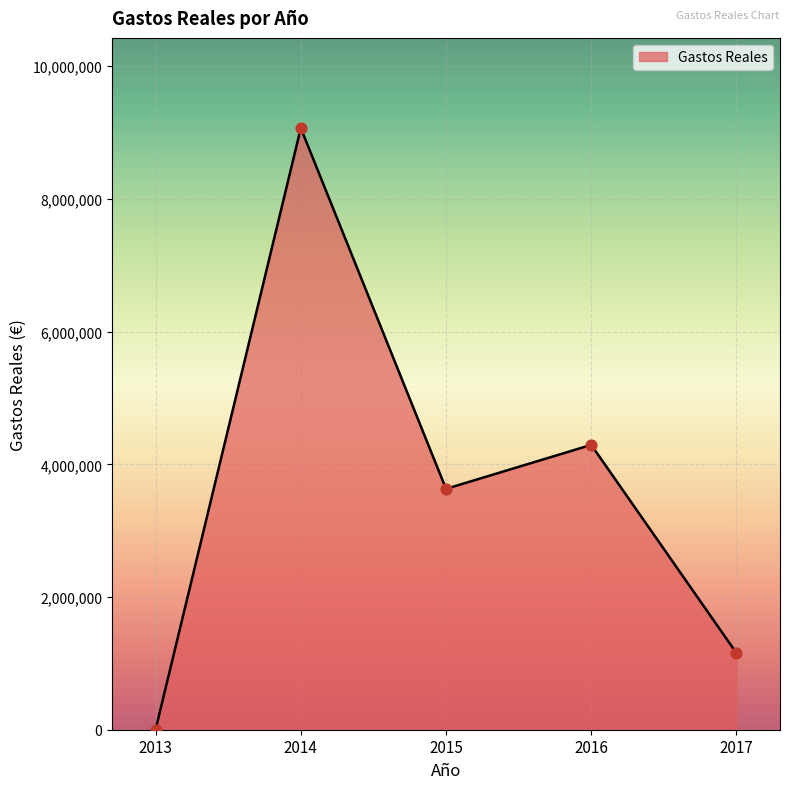

What is the ratio of the value at 2014 to the value at 2013?

3807.3